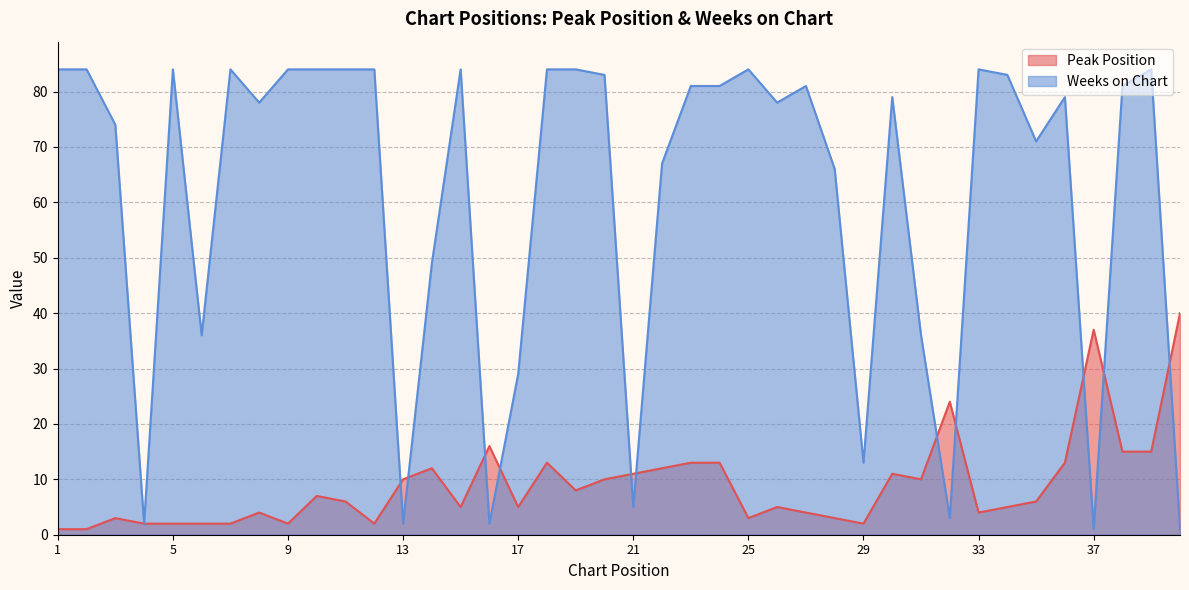

Where is the first local maximum for Weeks on Chart?

5